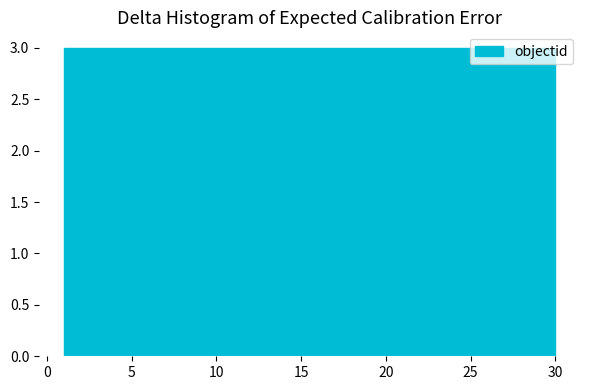

Reading left to right, transcribe this chart: for each bar, give the range it covers on the x-axis and its height. Neither the bar edges nor the heights are printed on the chart, so give them approximately, as read against the axes.

1.0 to 3.9: 3
3.9 to 6.8: 3
6.8 to 9.7: 3
9.7 to 12.6: 3
12.6 to 15.5: 3
15.5 to 18.4: 3
18.4 to 21.3: 3
21.3 to 24.2: 3
24.2 to 27.1: 3
27.1 to 30.0: 3